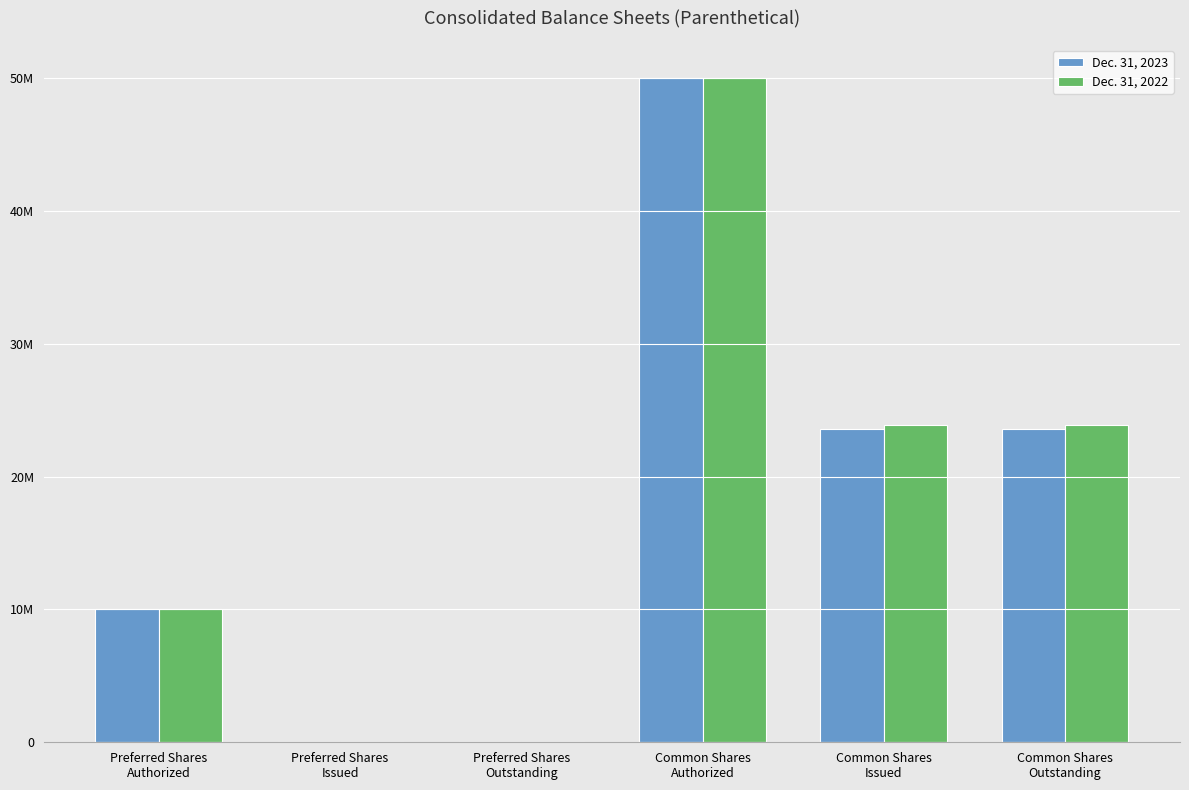

What are all the series names shown in the legend?

Dec. 31, 2023, Dec. 31, 2022